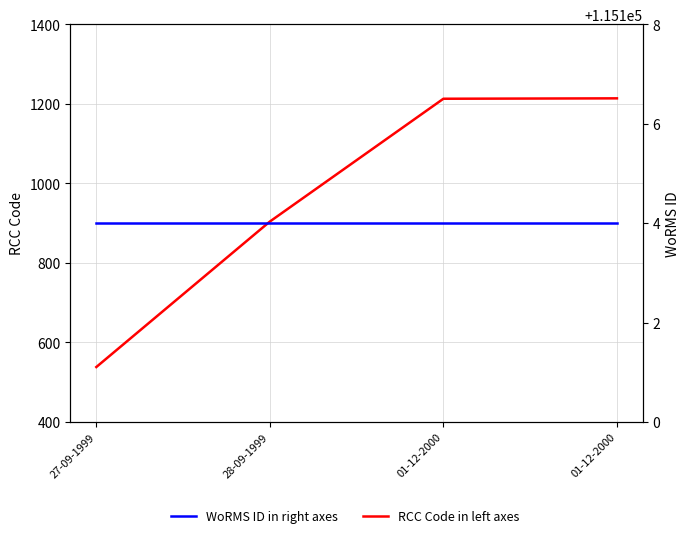

True or false: WoRMS ID in right axes has more than 1 points higher than both neighbors.

False